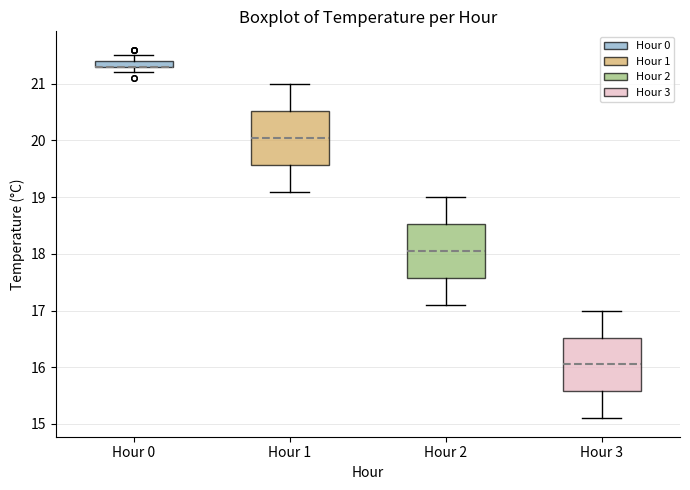

Where is the upper edge of the box for Hour 3 on the y-axis? The values are not printed on the chart, so give them approximately, as read against the axis.

16.5